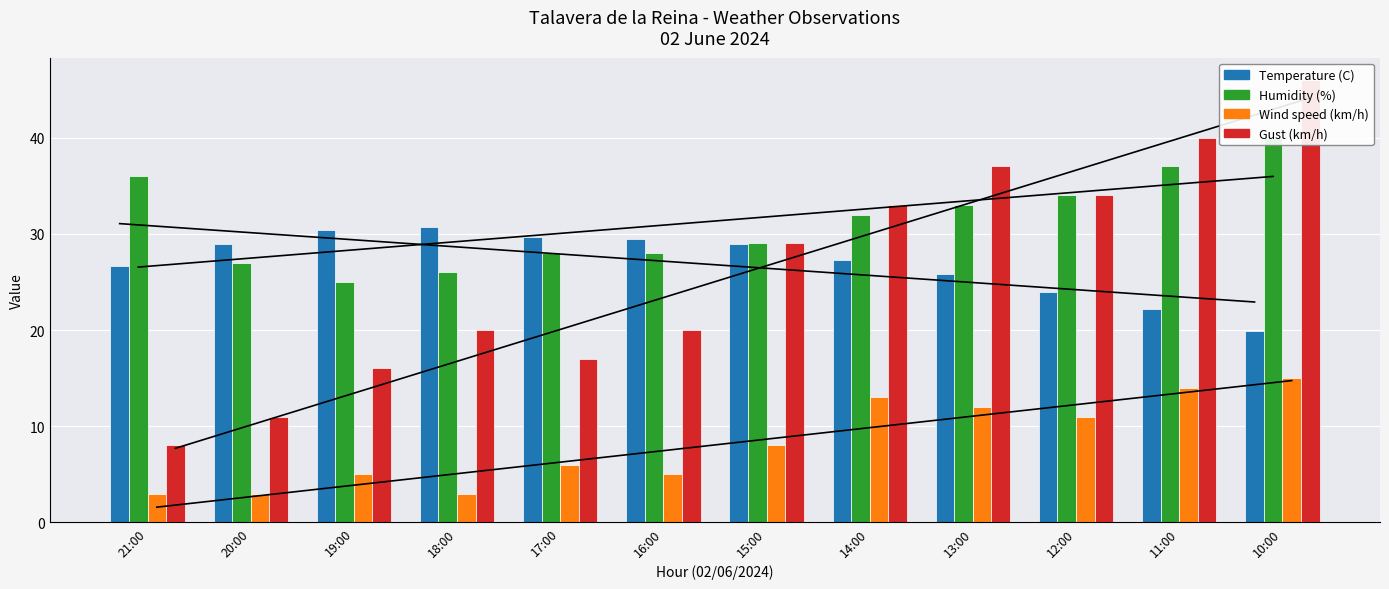

Is the value of Gust (km/h) at 16:00 greater than the value of Wind speed (km/h) at 16:00?

Yes